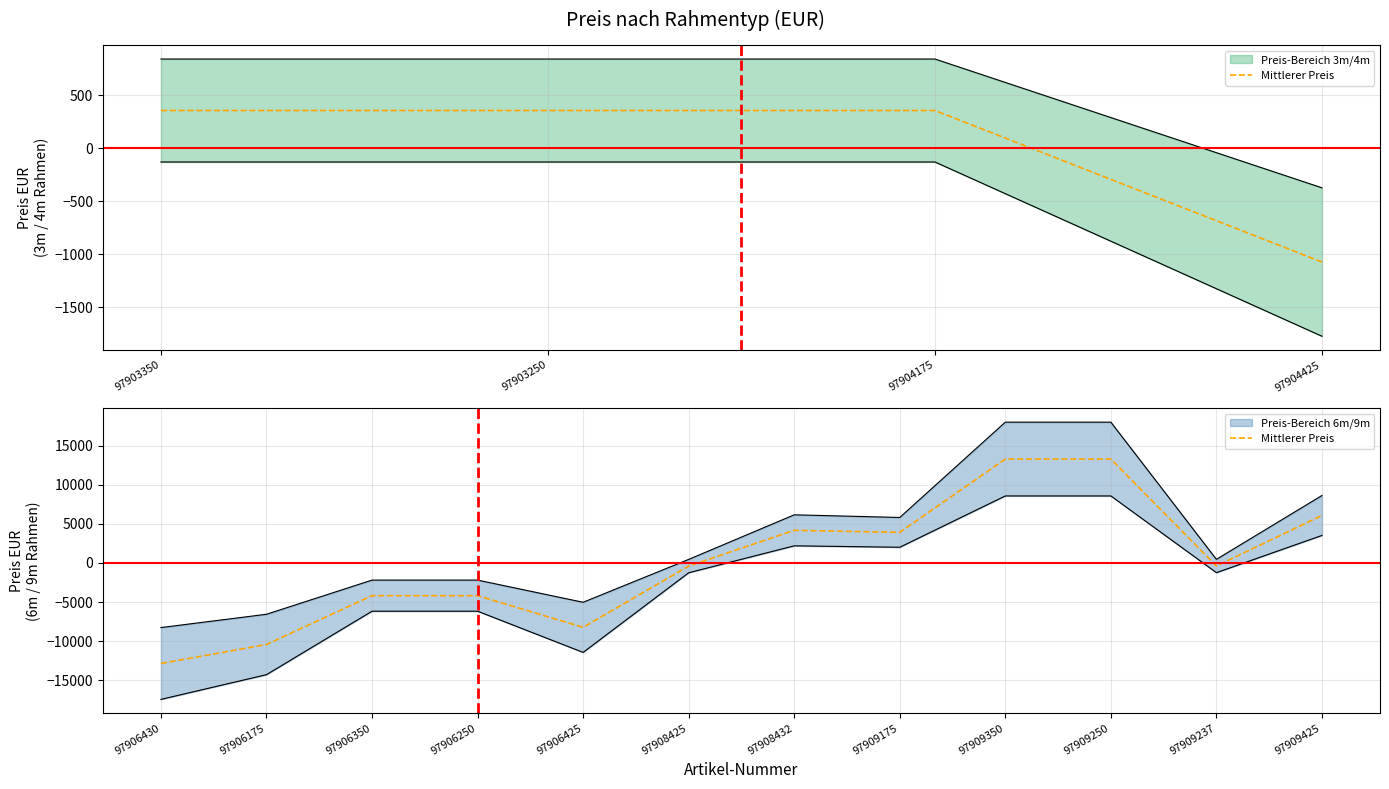

The chart shows a value of 4165 at 97908432. True or false?

True